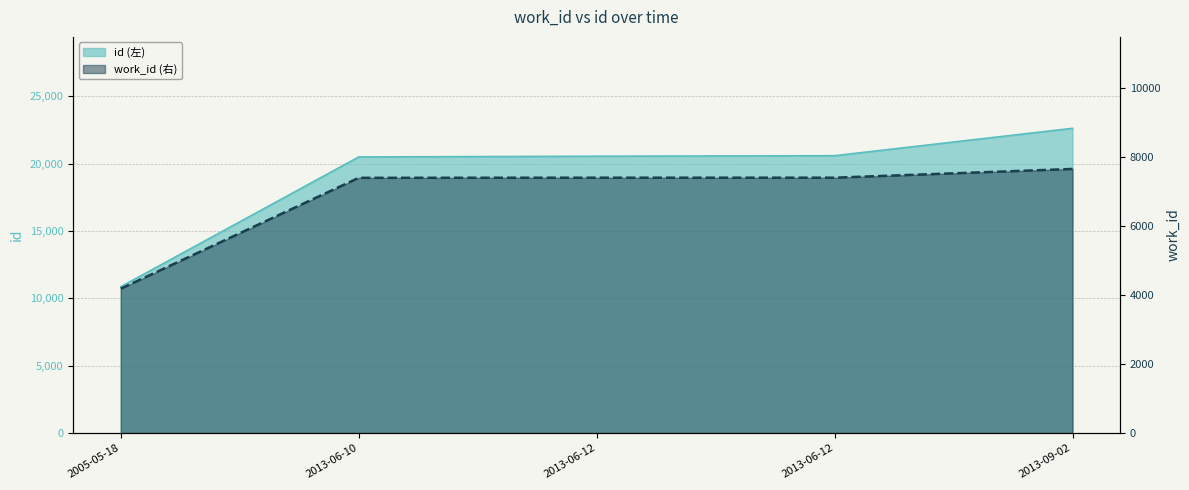

Count the number of categories in the chart.

5